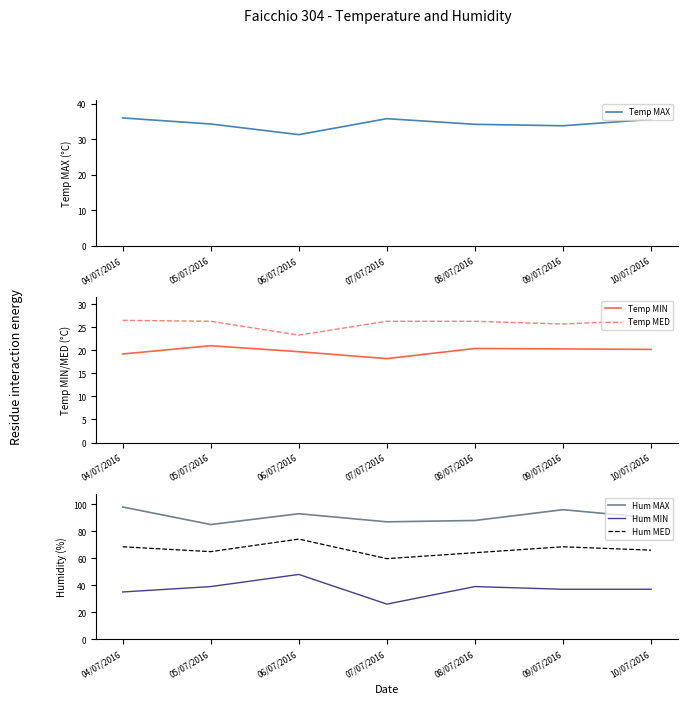

How many data points does each series have?

7